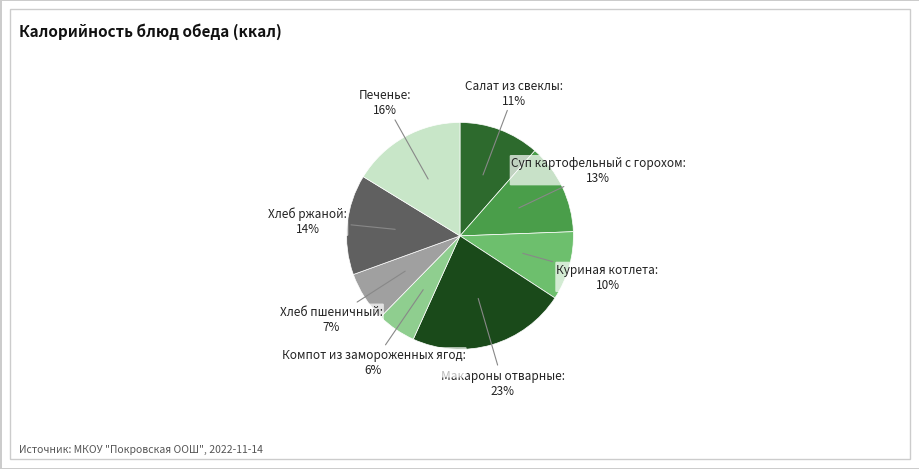

To the nearest percent, what is the difference between the largest and smallest slice percentages?

17%